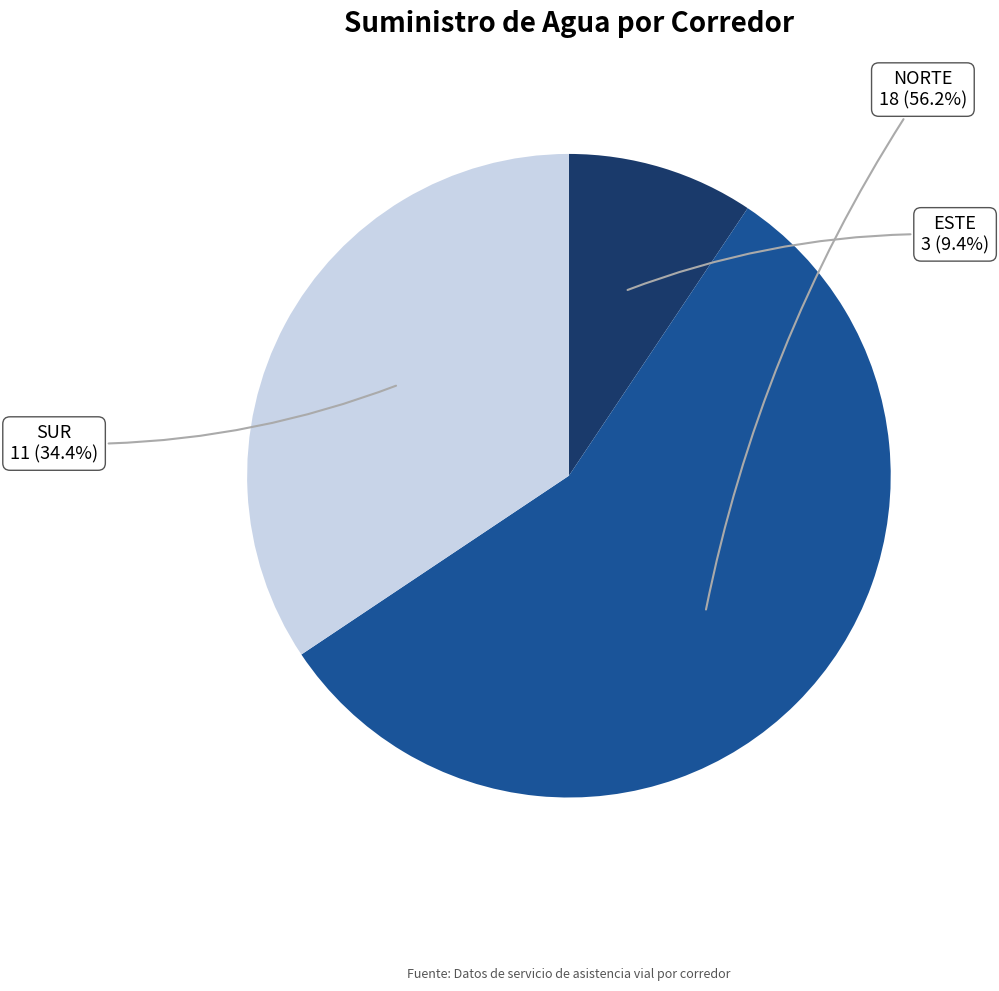

Which has a higher value, ESTE or NORTE?

NORTE